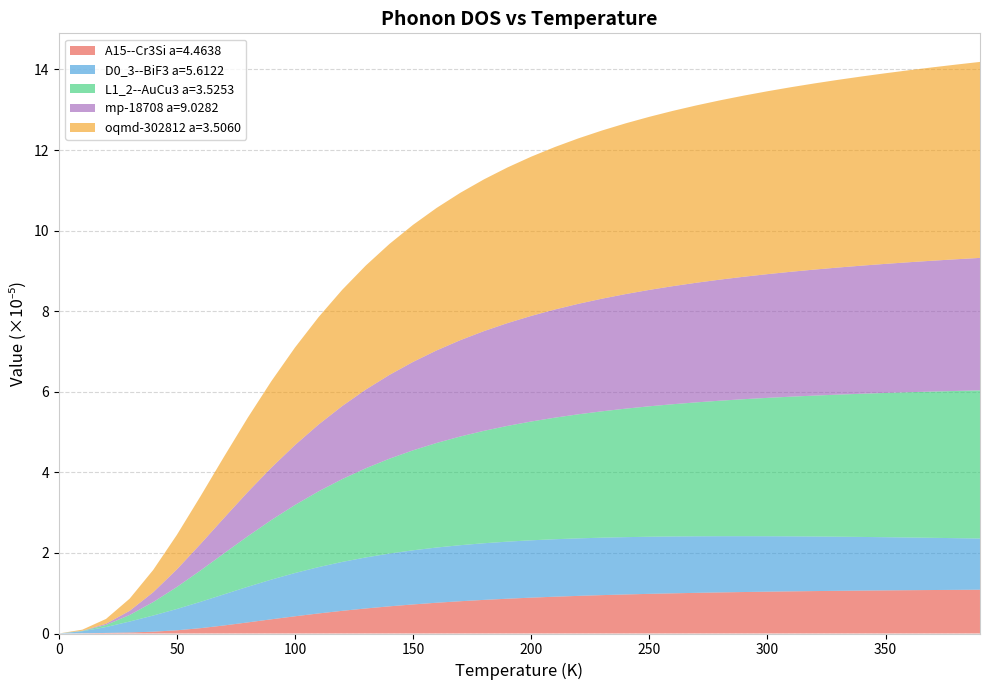

What is the highest value of the A15--Cr3Si a=4.4638 series?

1.1